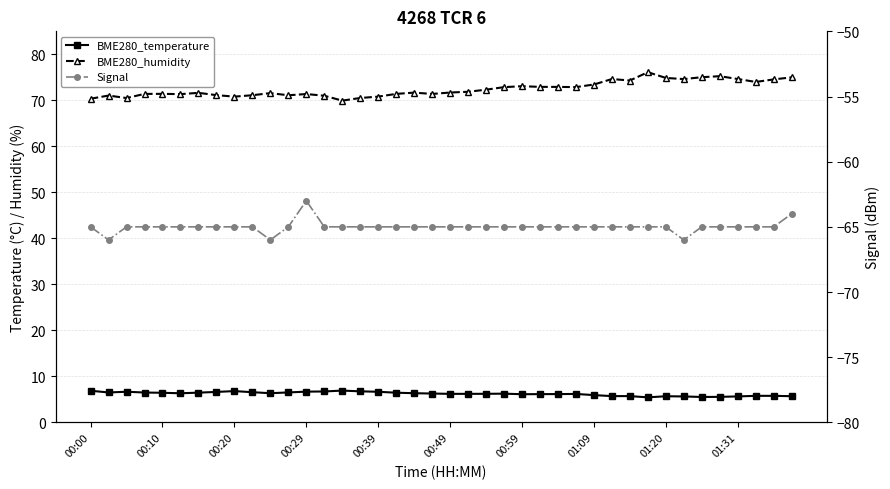

Is this an area chart (filled region under the line)?

No